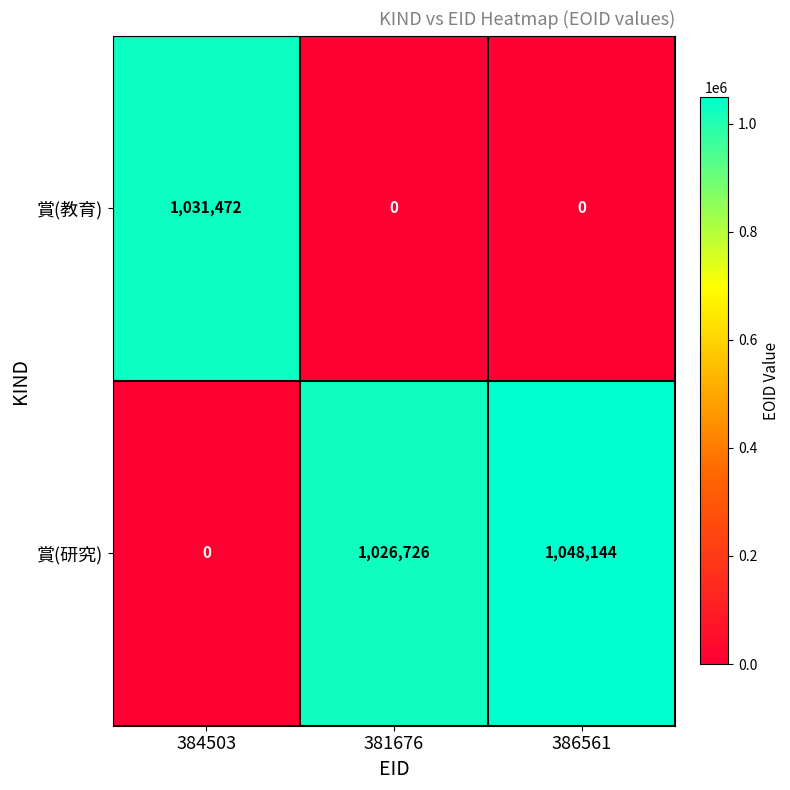

What is the sum of all 賞(研究) values?

2074870